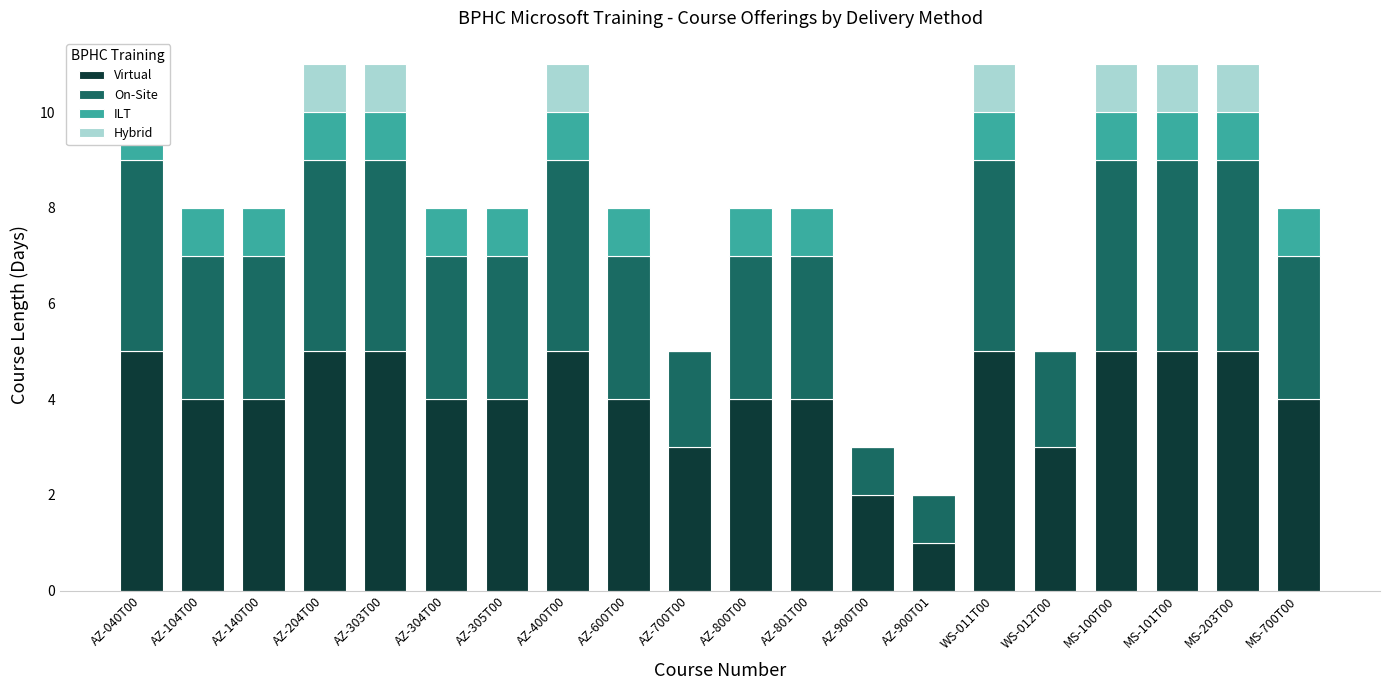

Count the number of categories in the chart.

20